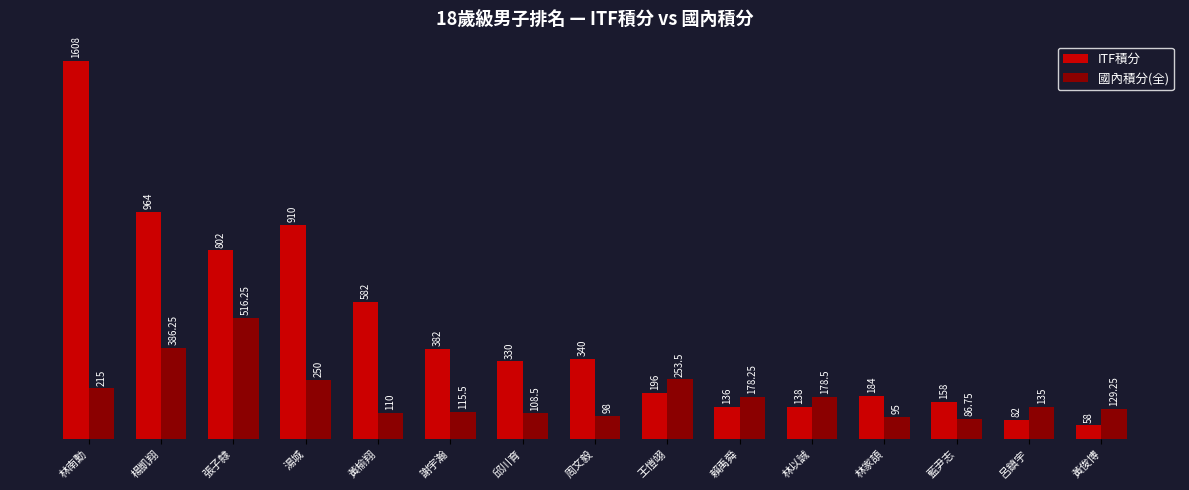

What is the minimum value shown in the chart?

58.0